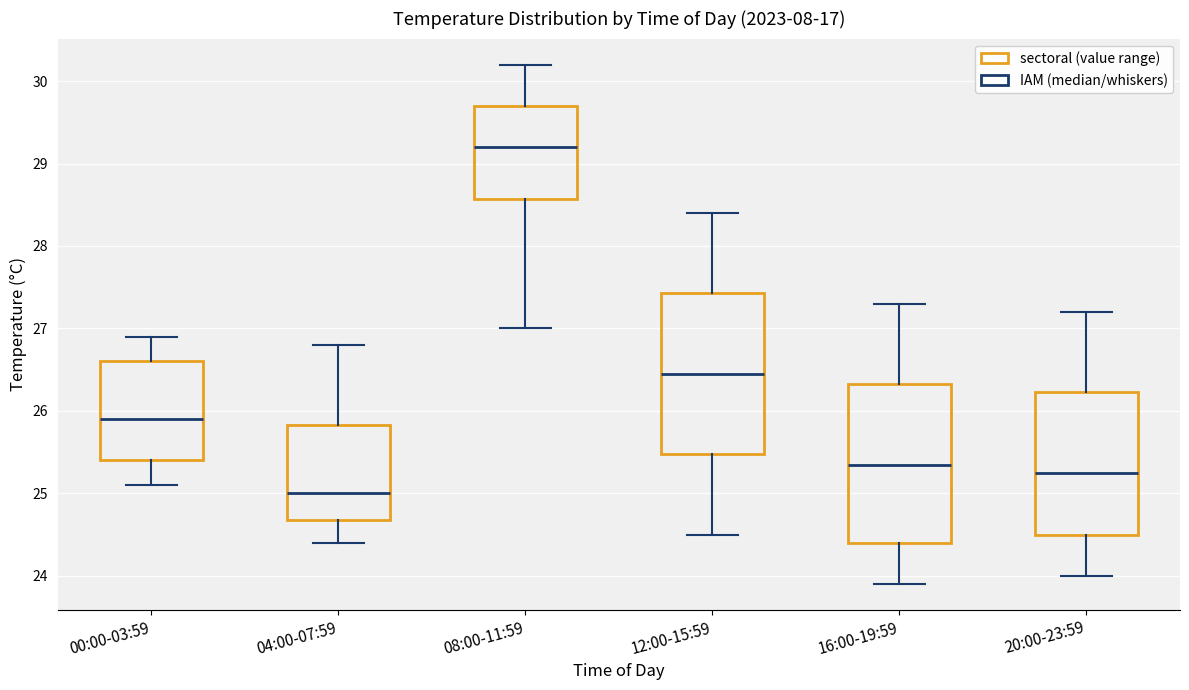

Reading left to right, read every box against the y-axis: the position of its median line, the range the box covers, and the ends of its whiskers. The values are not printed on the chart, so give them approximately, as read against the axis.

00:00-03:59: median 25.9, box 25.4 to 26.6, whiskers 25.1 to 26.9
04:00-07:59: median 25.0, box 24.7 to 25.8, whiskers 24.4 to 26.8
08:00-11:59: median 29.2, box 28.6 to 29.7, whiskers 27.0 to 30.2
12:00-15:59: median 26.5, box 25.5 to 27.4, whiskers 24.5 to 28.4
16:00-19:59: median 25.4, box 24.4 to 26.3, whiskers 23.9 to 27.3
20:00-23:59: median 25.3, box 24.5 to 26.2, whiskers 24.0 to 27.2